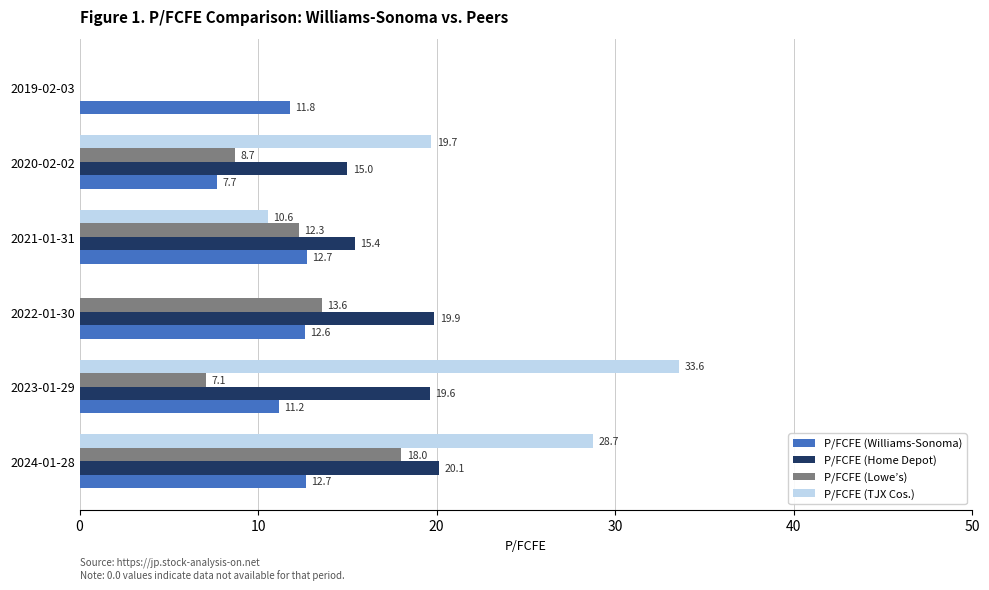

Is it true that P/FCFE (TJX Cos.) equals 35.2 at 2020-02-02?

False